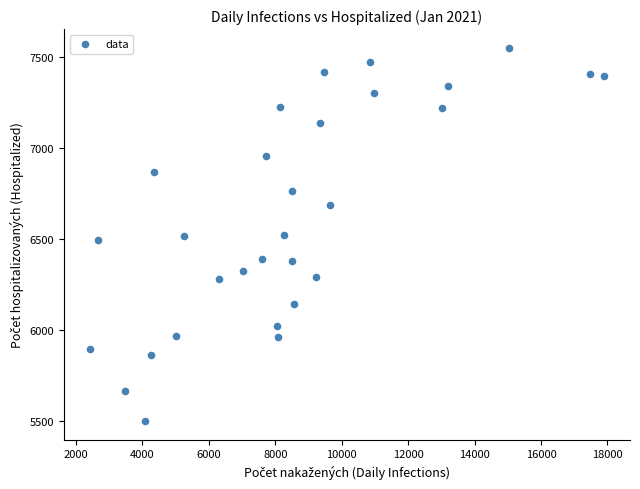

What is the range of X values (max minus min)?

15492